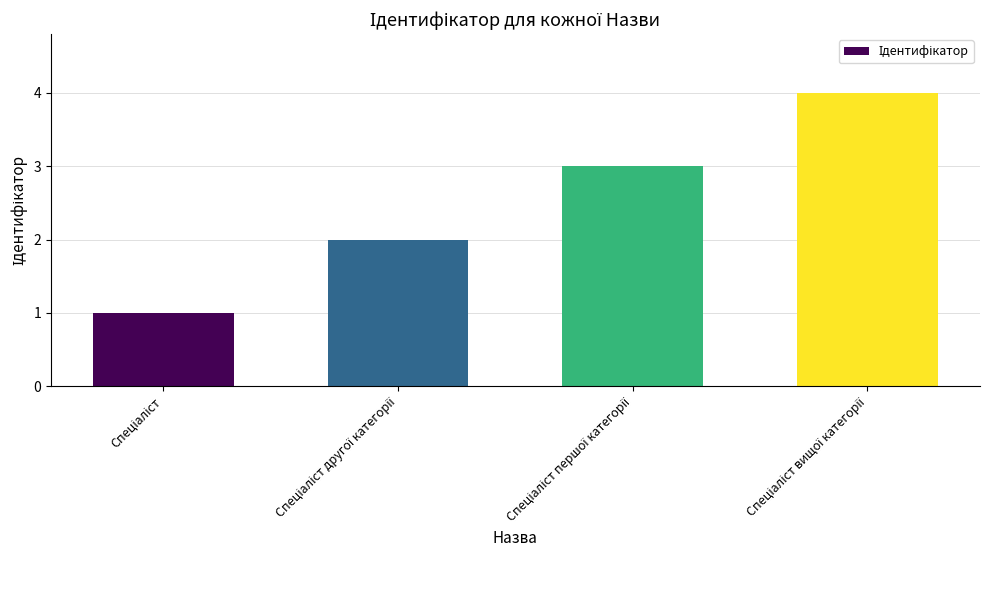

What is the difference between the maximum and minimum values?

3